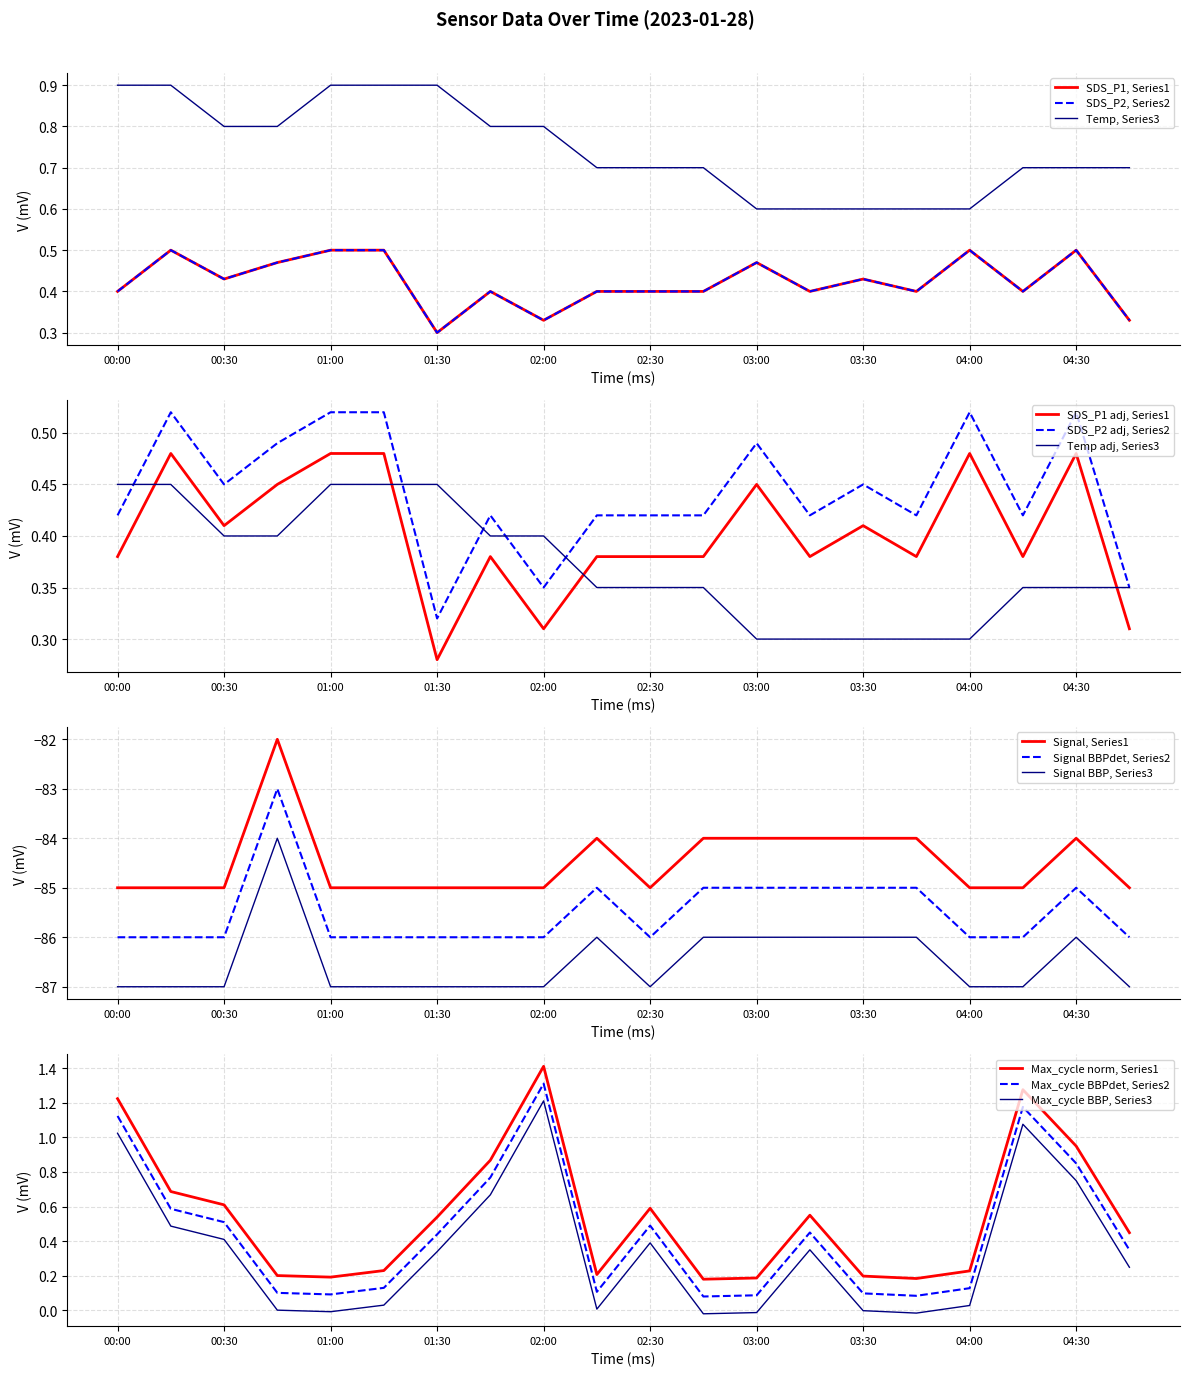

What is the value of the Temp point at the 16th from the left?

0.6